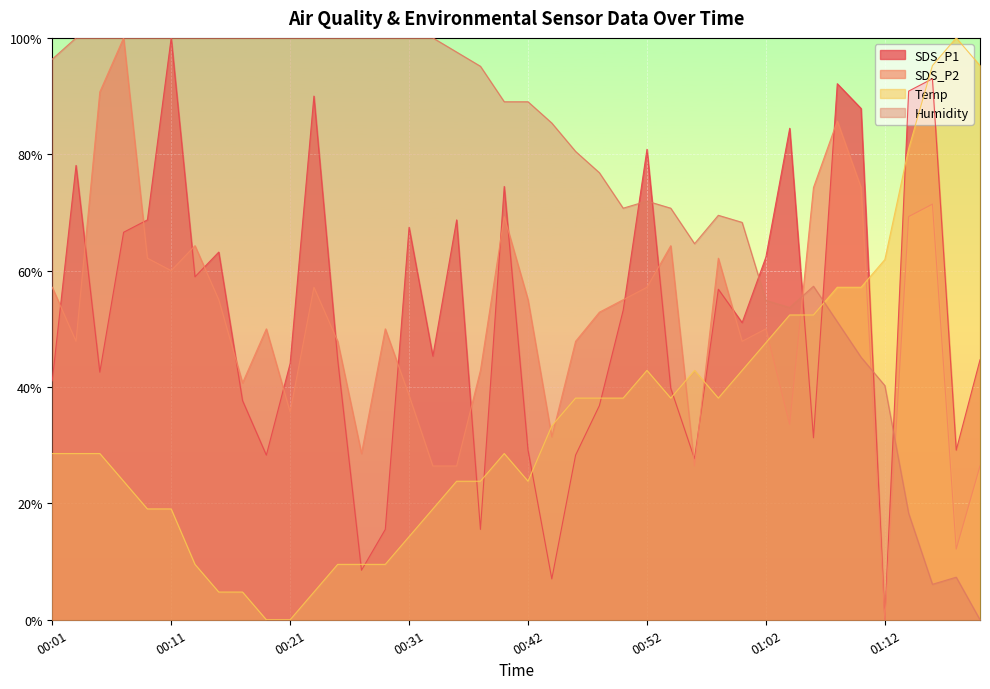

Rank the categories by SDS_P2 value from highest to lowest.

00:07, 00:05, 01:08, 01:06, 01:10, 01:16, 00:39, 01:14, 00:13, 00:54, 00:09, 00:58, 00:11, 00:01, 00:23, 00:52, 00:15, 00:42, 00:50, 00:48, 00:19, 00:29, 01:02, 00:03, 00:25, 00:46, 01:00, 00:37, 00:17, 00:31, 00:21, 01:04, 00:44, 00:27, 00:33, 00:35, 00:56, 01:20, 01:18, 01:12